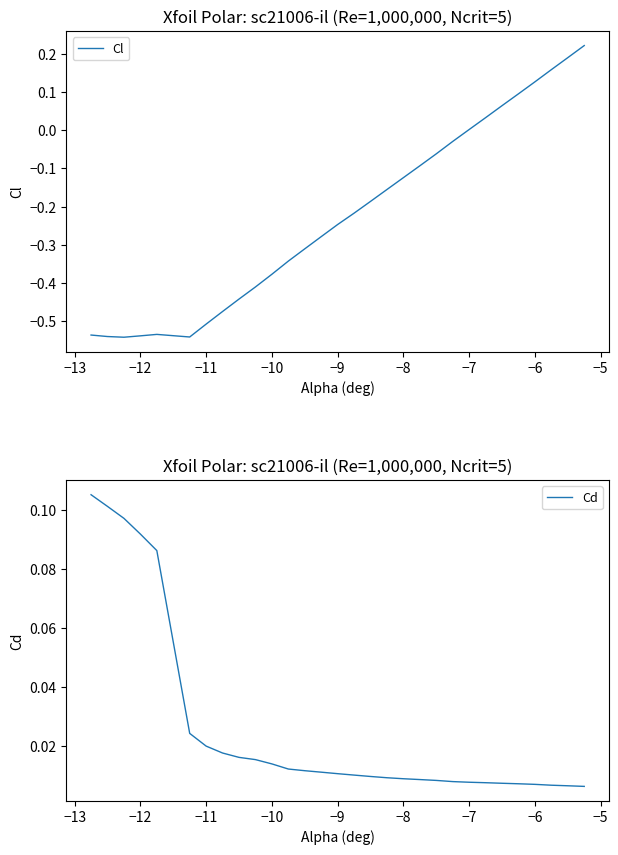

How many values in the Cl series exceed 0?

8